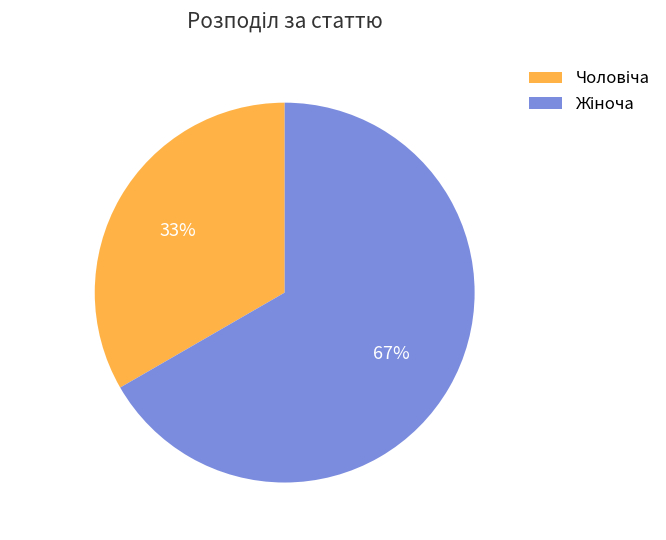

To the nearest percent, what is the average slice percentage?

50%